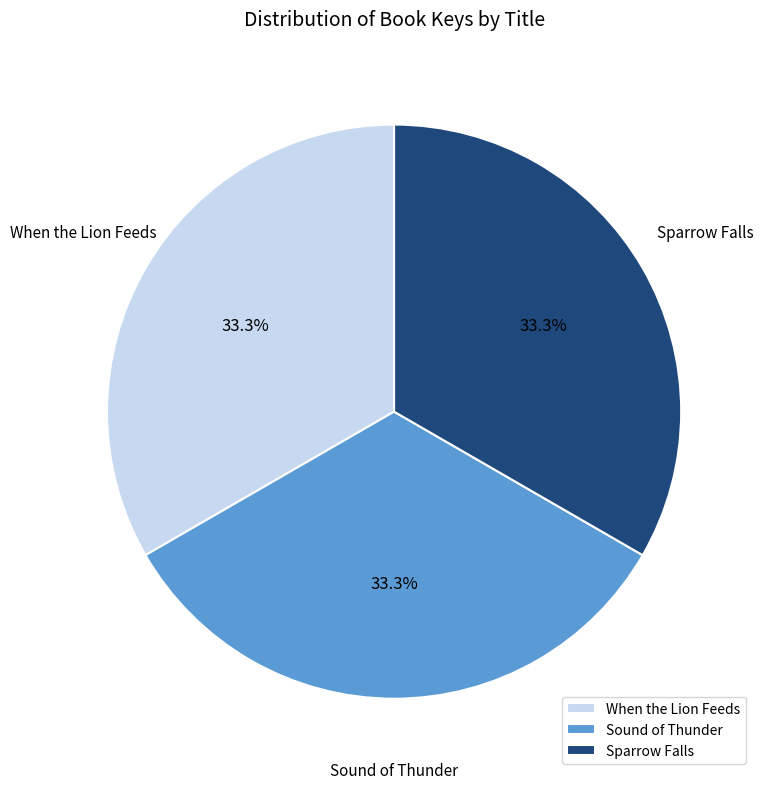

Is there any slice that represents more than half of the pie?

No